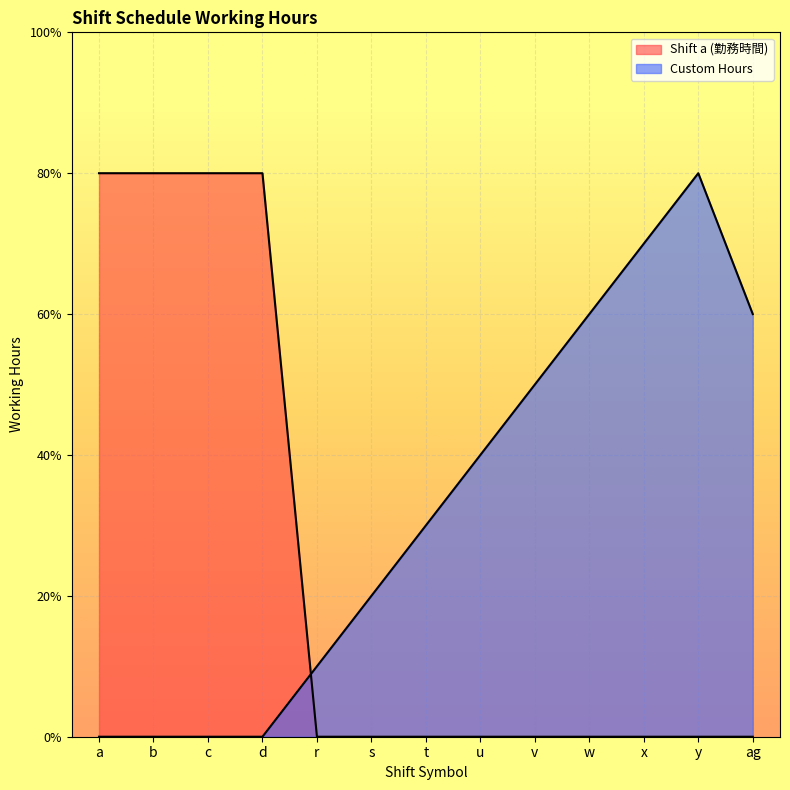

Which has a higher value, a or t?

a